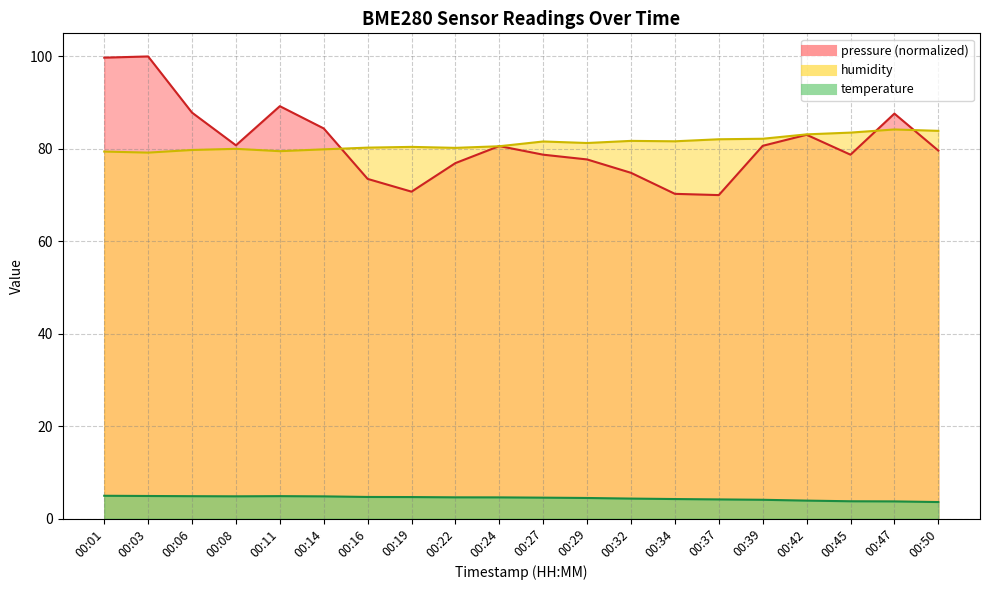

Which has a higher value, 00:06 or 00:45?

00:06